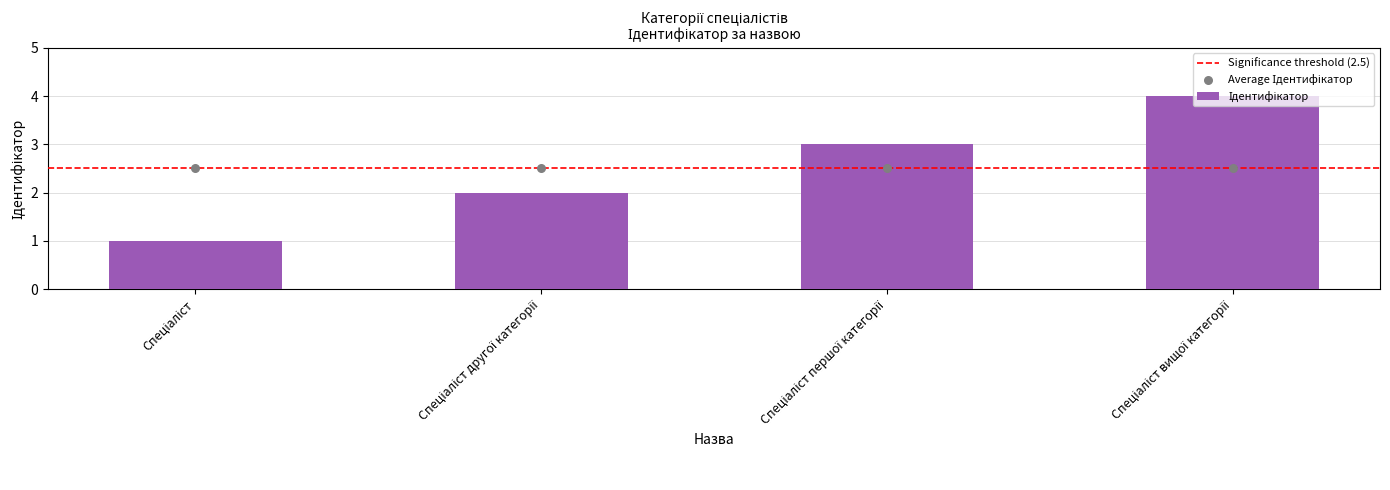

Approximately how many times larger is the value at Спеціаліст вищої категорії compared to Спеціаліст другої категорії?

2.0